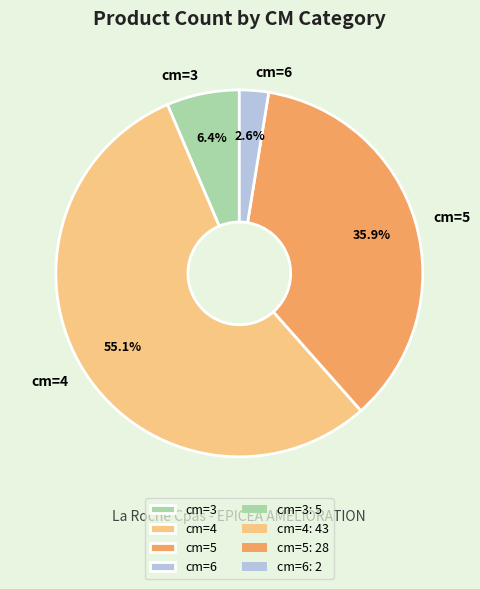

To the nearest percent, what percentage of the pie is cm=5?

36%